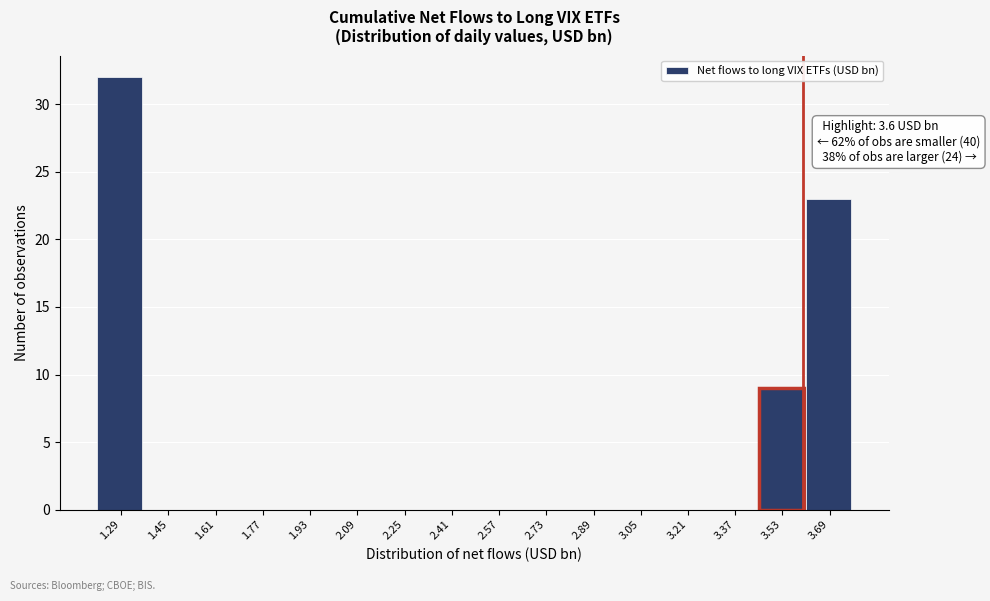

Over which range of the x-axis is the bar tallest?

1.22 to 1.38